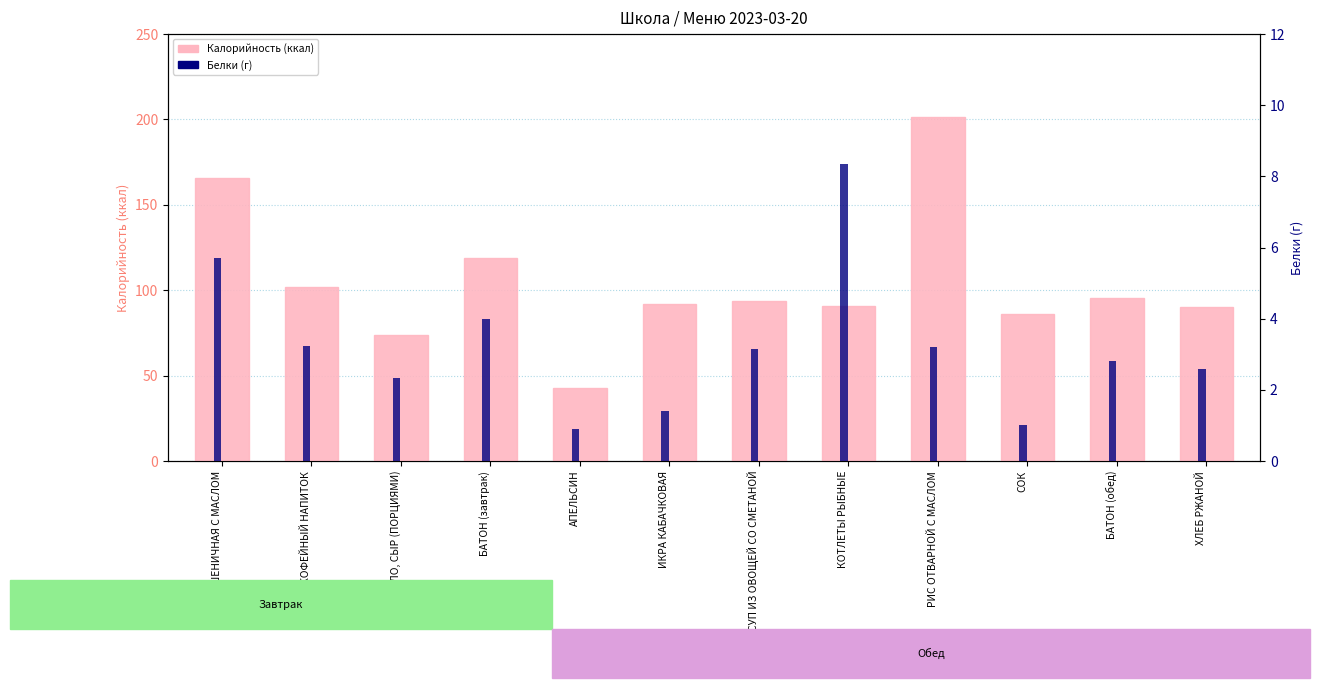

Between ИКРА КАБАЧКОВАЯ and БАТОН (обед), which series saw the biggest shift?

Калорийность